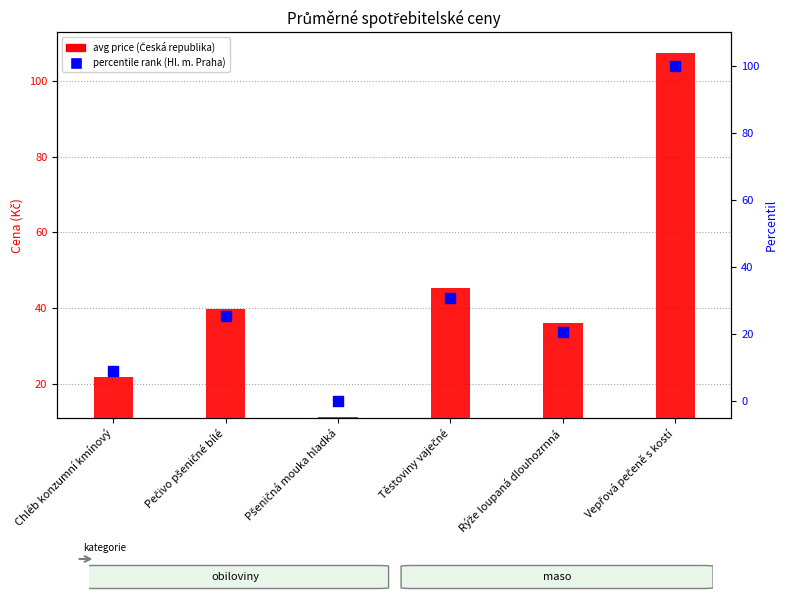

Which series reaches the maximum Y coordinate?

Česká republika (avg price)